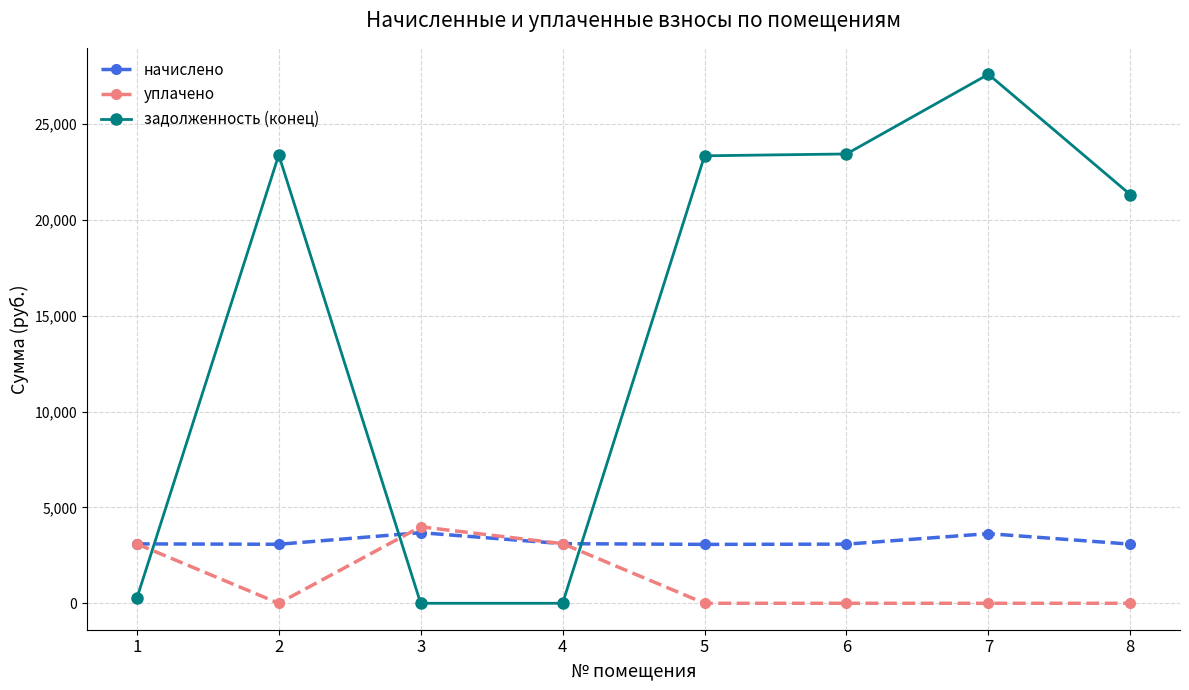

The задолженность (конец) series shows 38966.2 at 2. True or false?

False